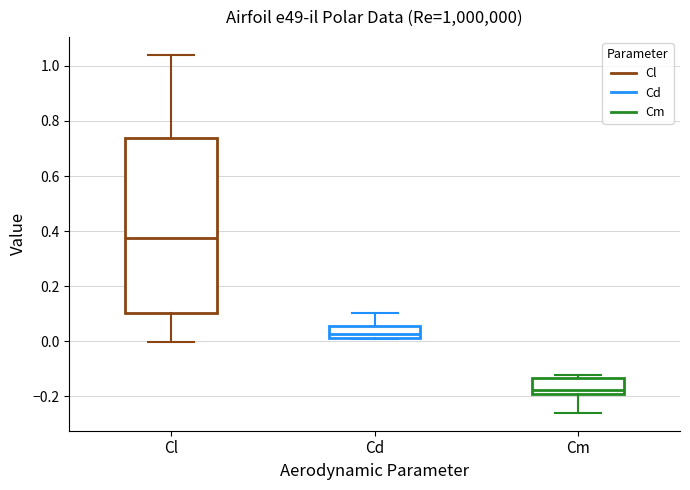

Where does the lower whisker of the box for Cm end on the y-axis? The values are not printed on the chart, so give them approximately, as read against the axis.

-0.26